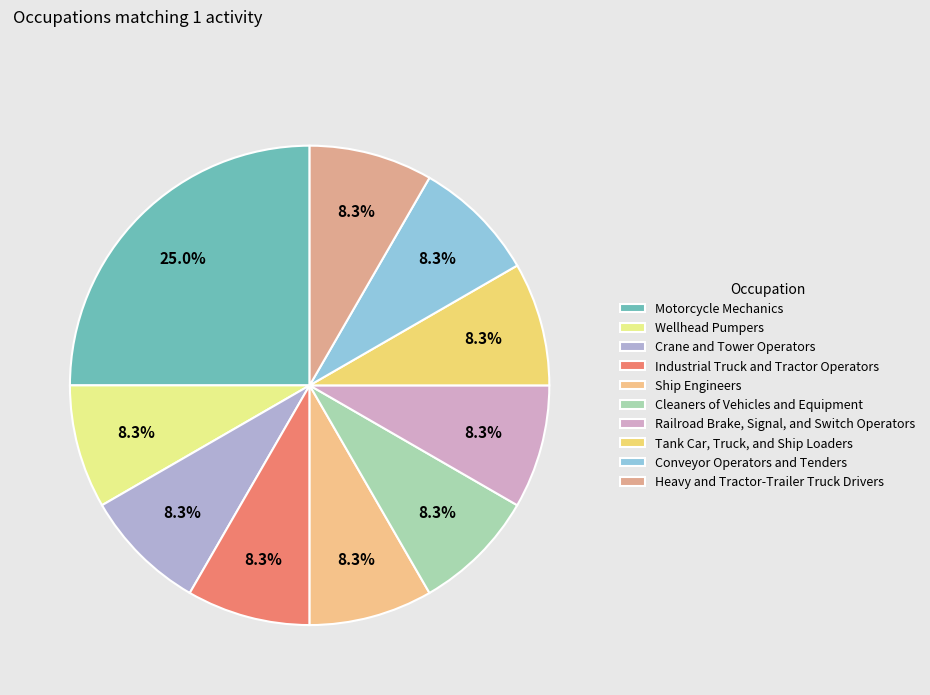

What is the smallest slice in the pie chart?

Wellhead Pumpers